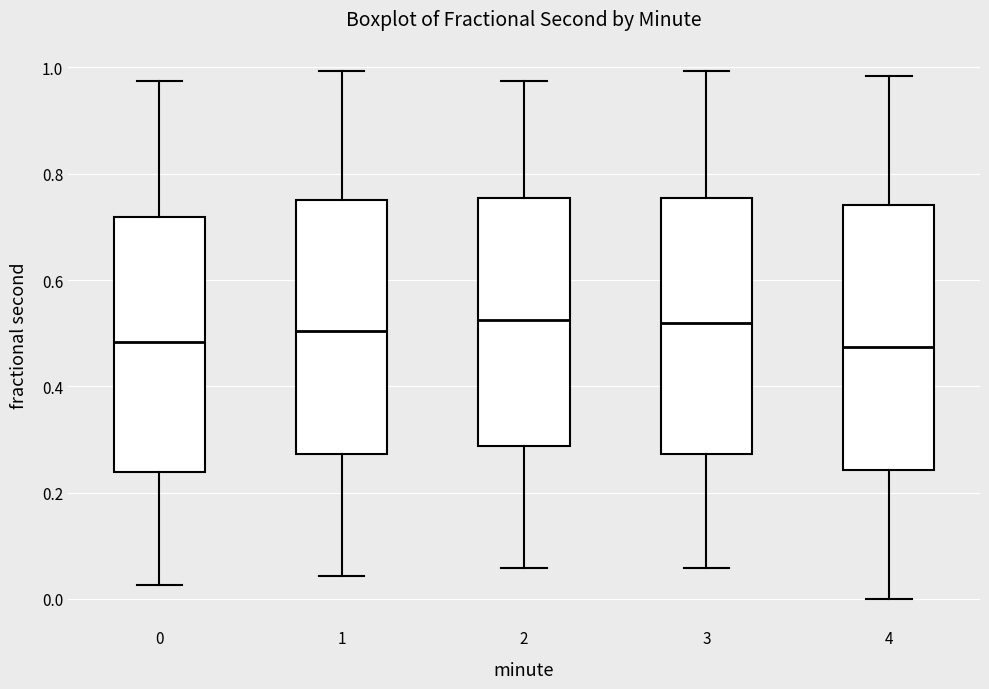

Where does the median line of the box at x = 4 sit on the y-axis? The values are not printed on the chart, so give them approximately, as read against the axis.

0.48